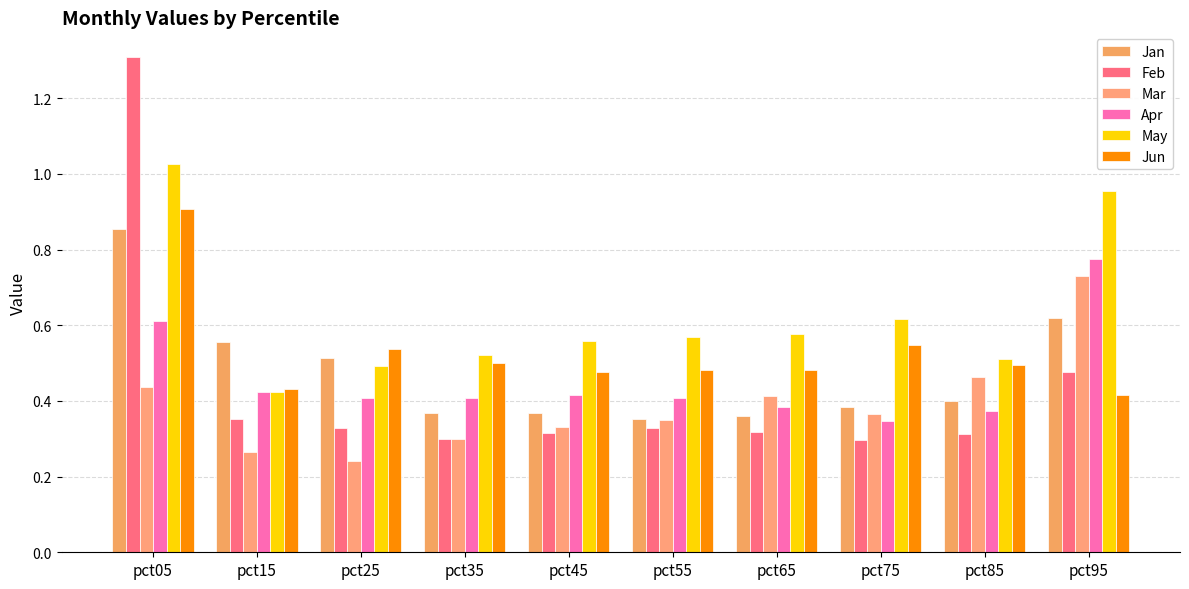

At how many categories does at least one series exceed 1?

1